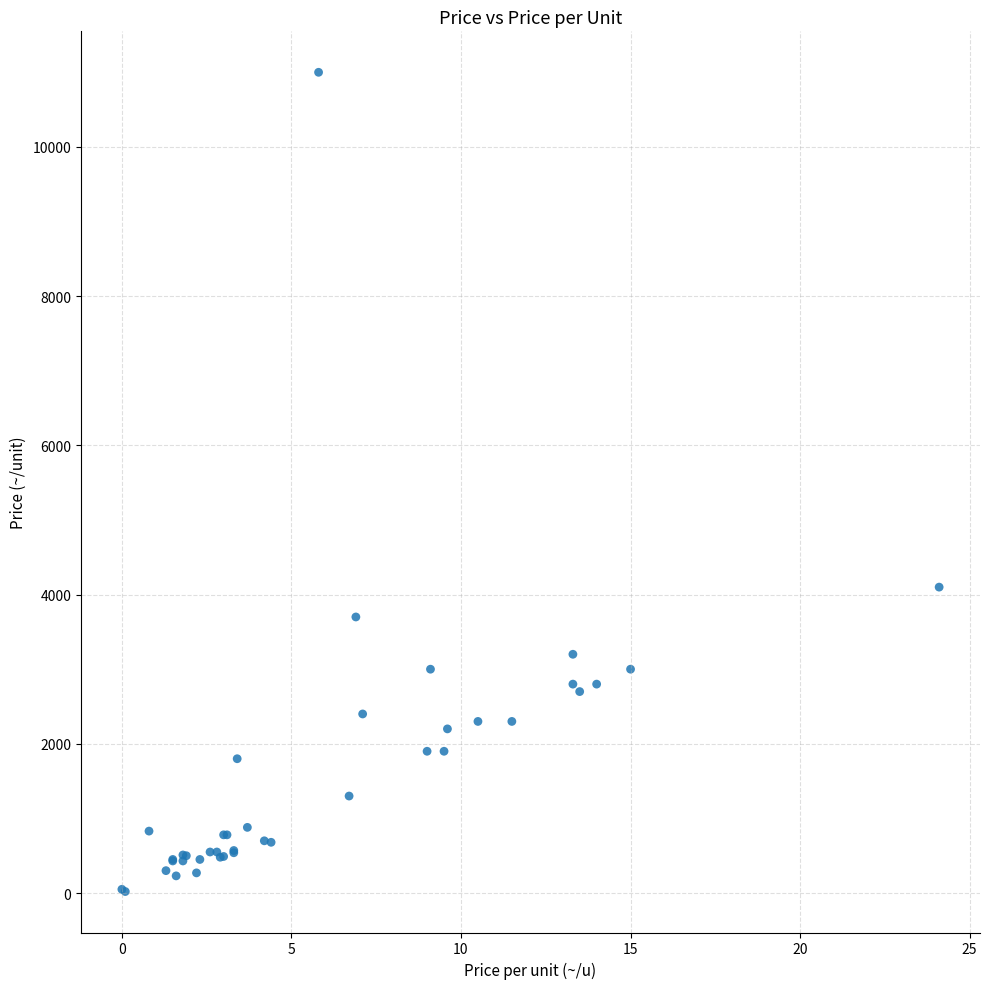

What Y value in the scatter plot is closest to 5510?

4100